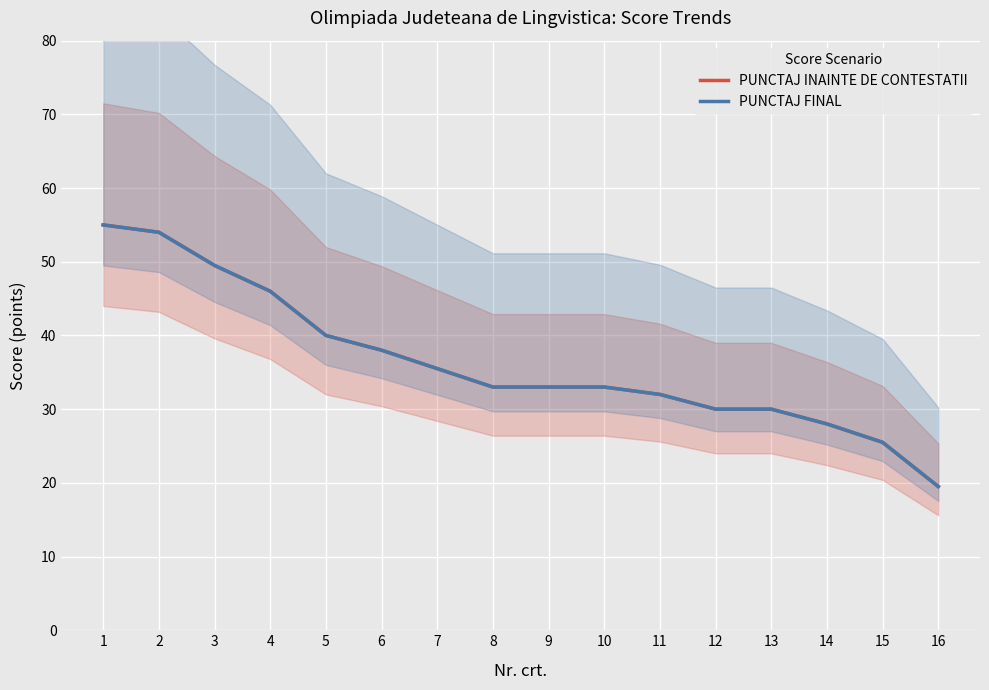

What is the sum of all PUNCTAJ INAINTE DE CONTESTATII values?

582.0